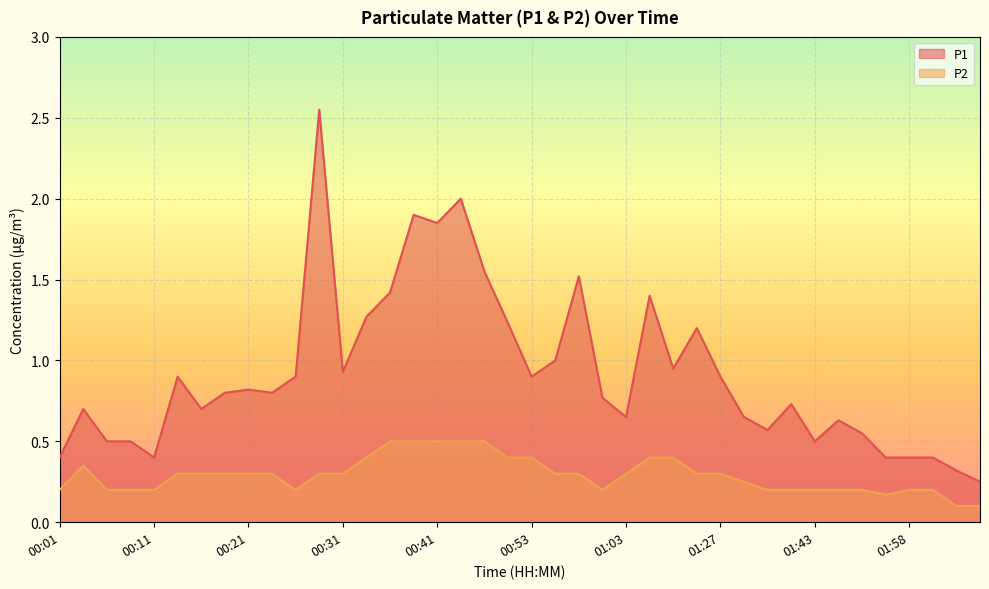

Which series has the largest range (max minus min)?

P1